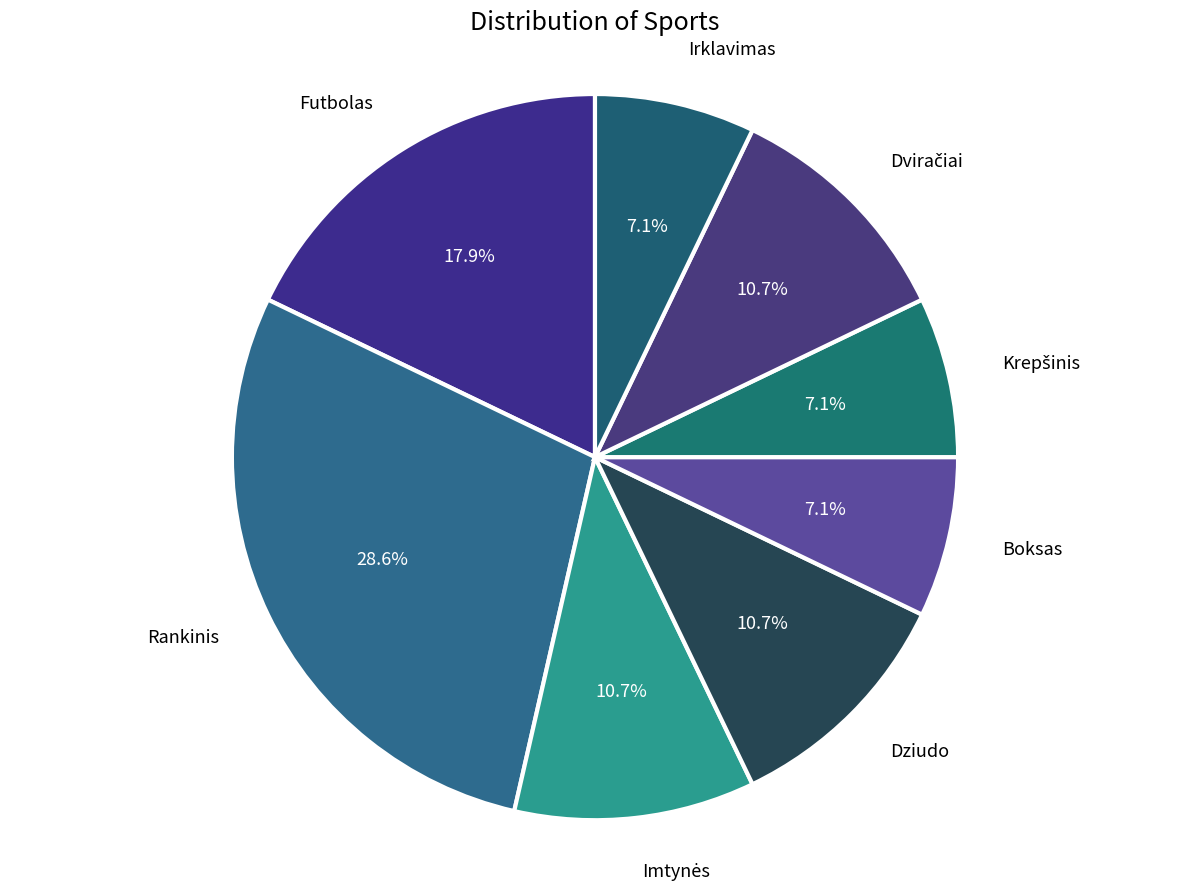

Which slice is the largest?

Rankinis